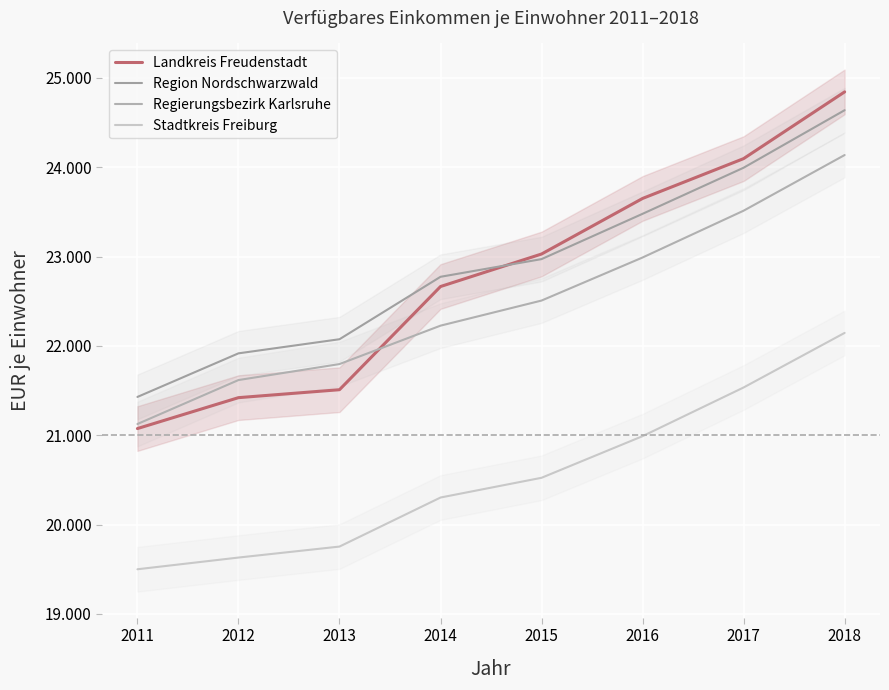

Which category has the lowest value in the Stadtkreis Freiburg series?

2011